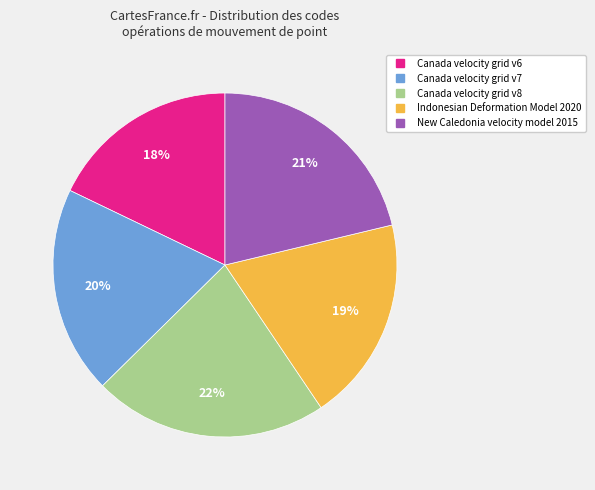

To the nearest percent, what percentage of the pie is Canada velocity grid v8?

22%